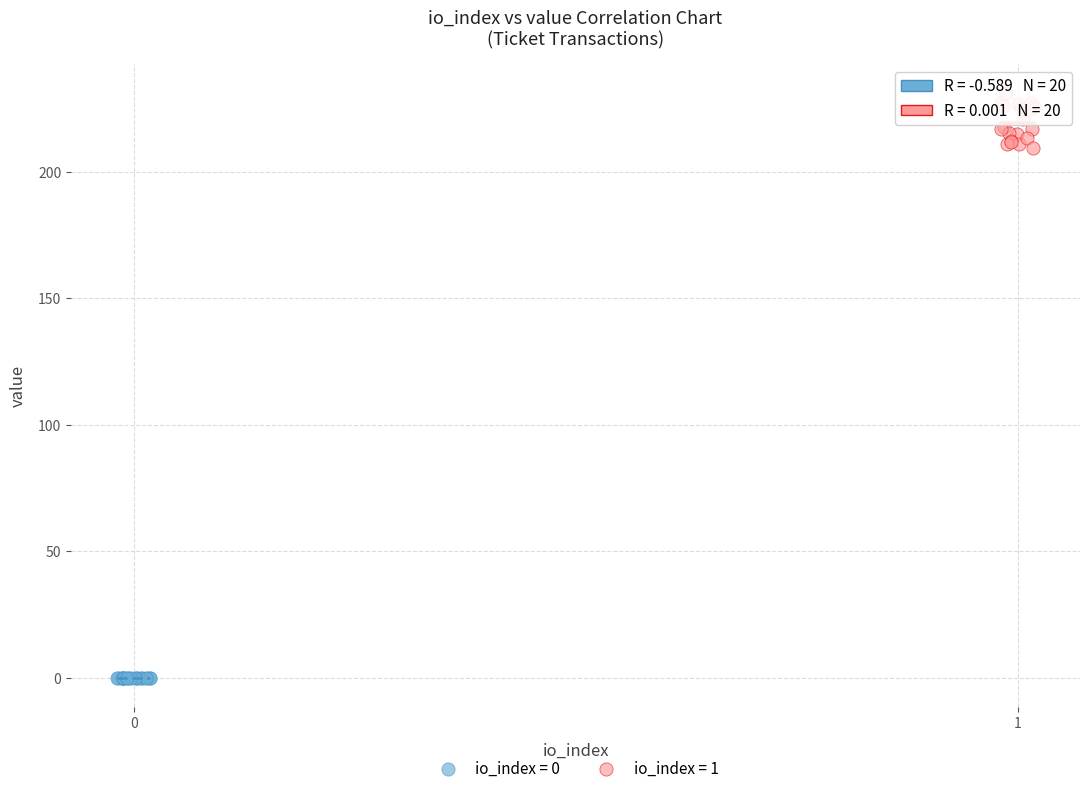

Which series has the widest spread of Y values?

io_index = 1